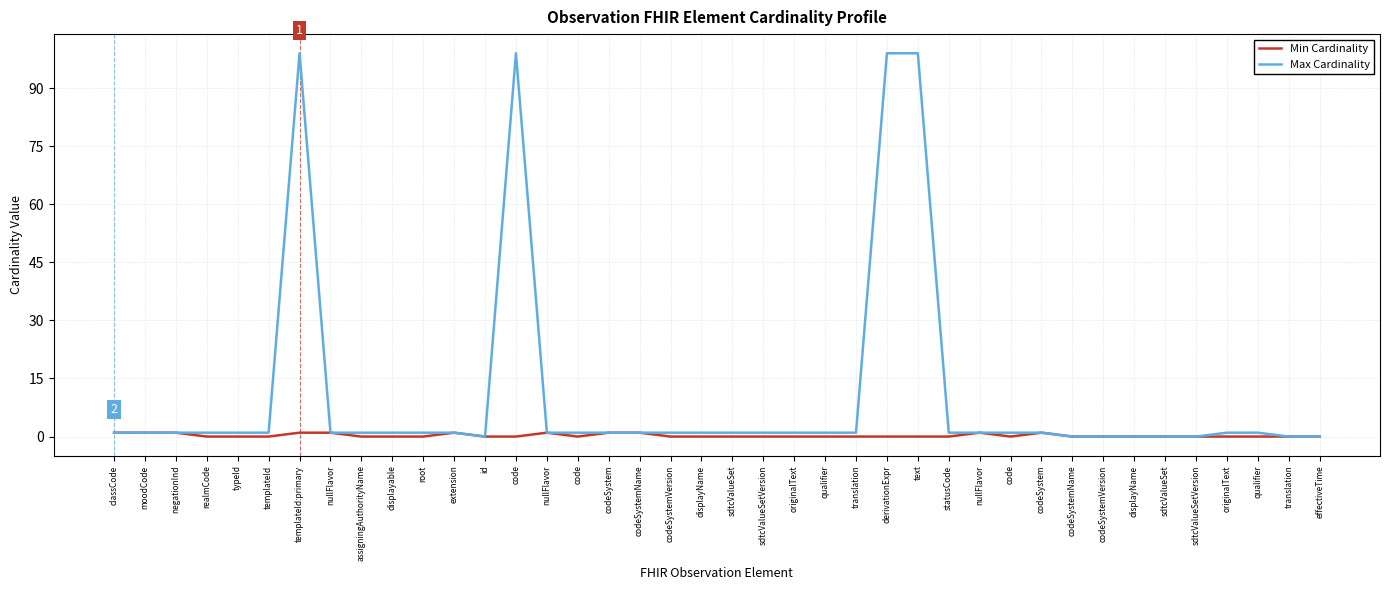

What are all the series names shown in the legend?

Min Cardinality, Max Cardinality